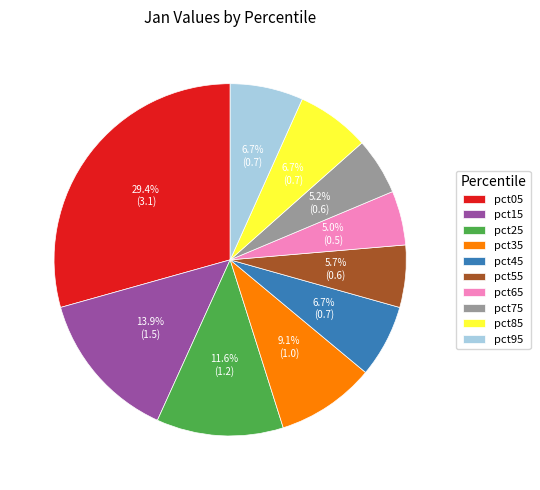

What percentage is NOT represented by pct35?

90.9%